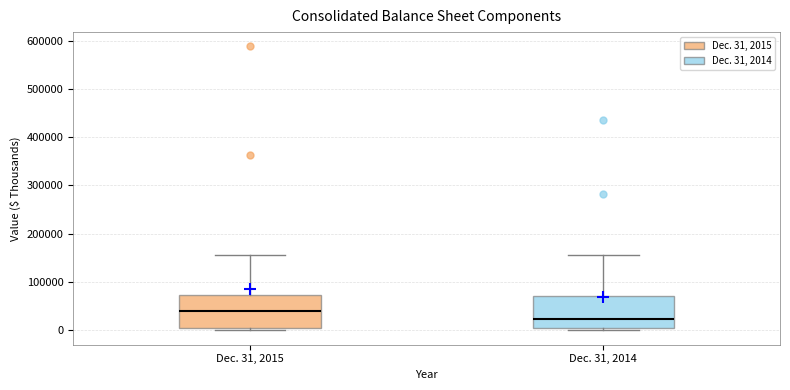

Which box has the highest median line?

Dec. 31, 2015